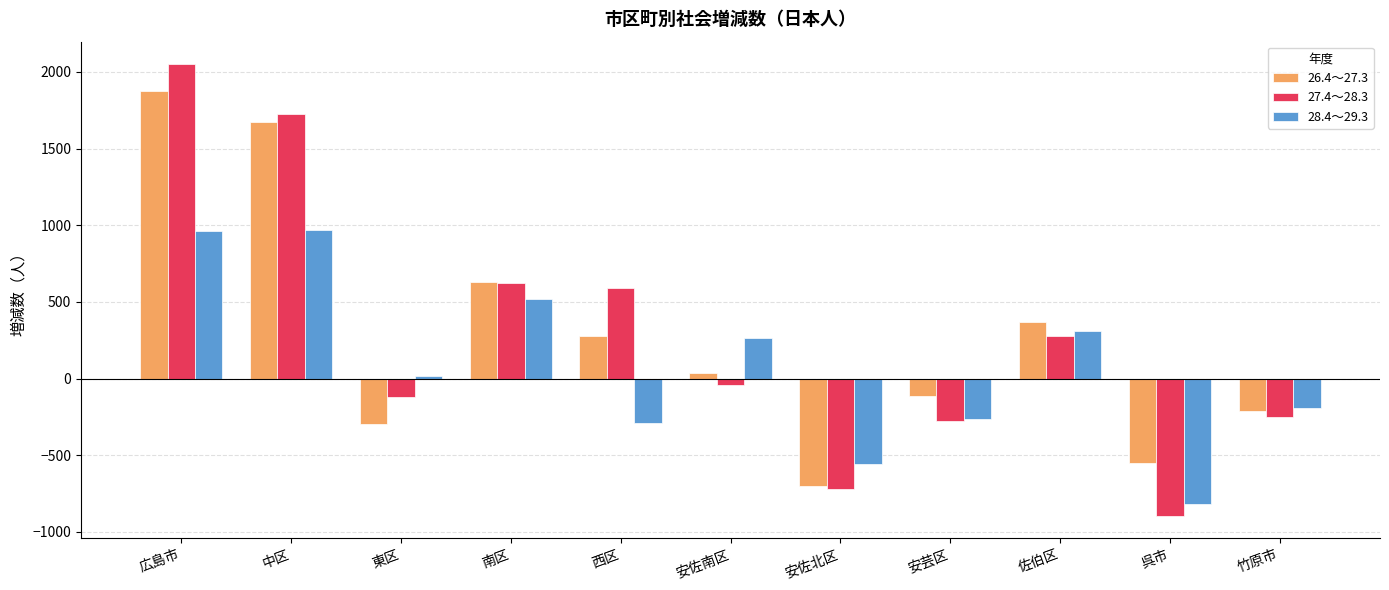

At which category is the sum across all series the highest?

広島市